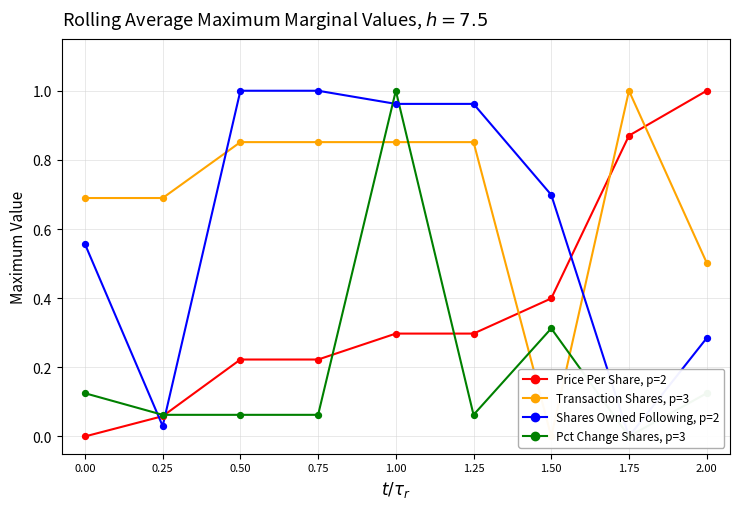

What are all the series names shown in the legend?

Price Per Share, p=2, Transaction Shares, p=3, Shares Owned Following, p=2, Pct Change Shares, p=3